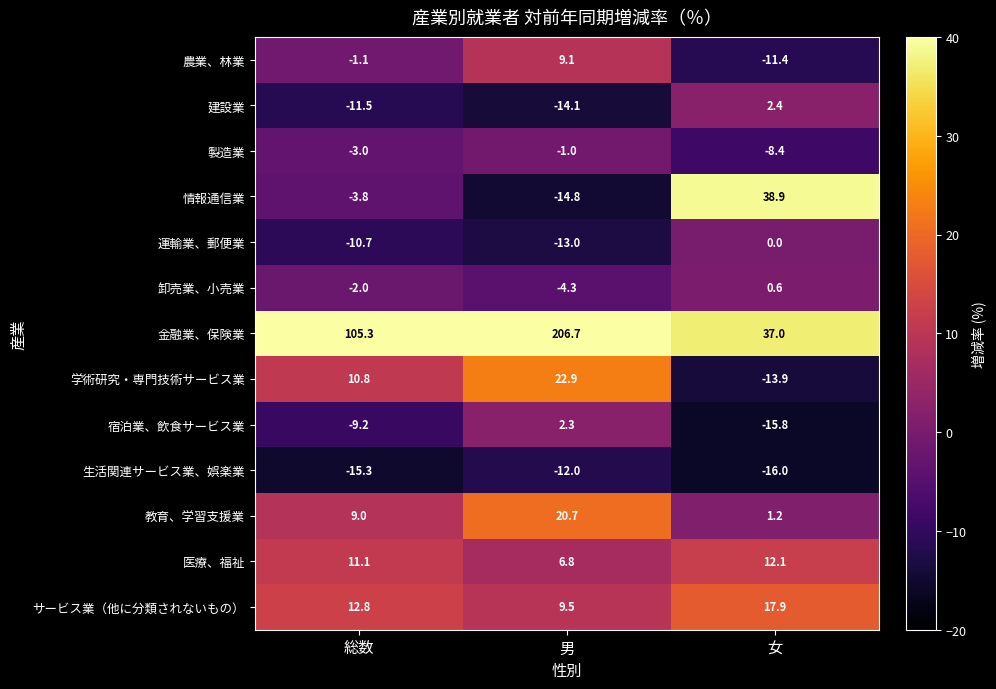

Which series has the widest spread of values?

金融業、保険業